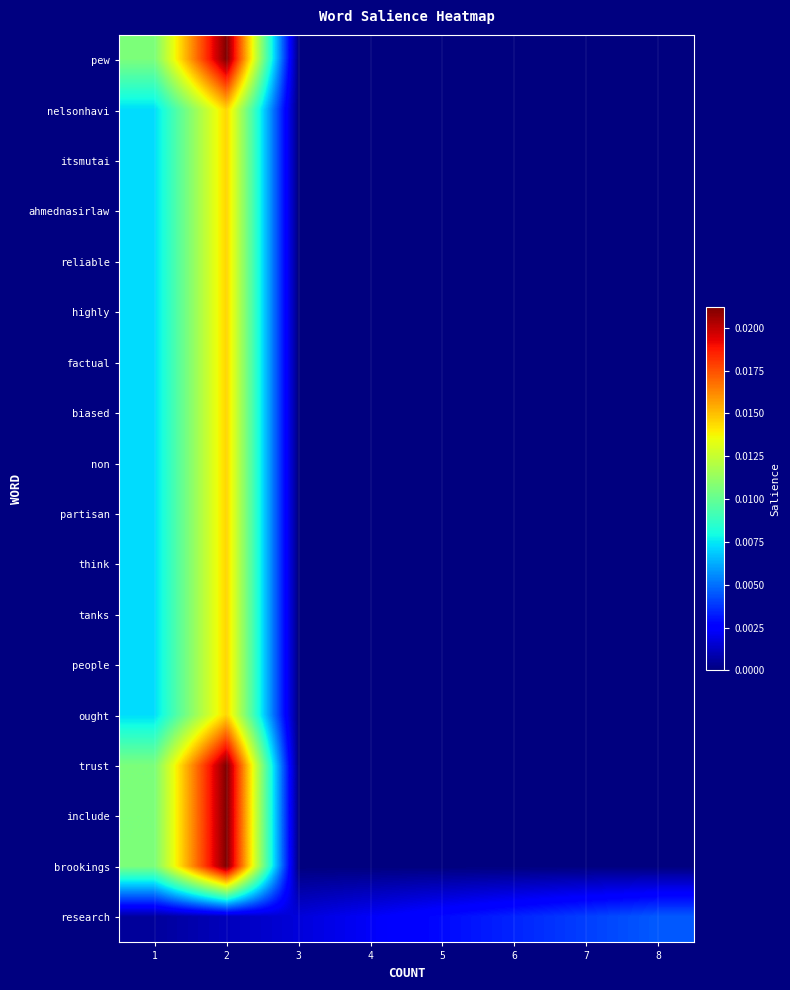

How many series are shown in this chart?

18